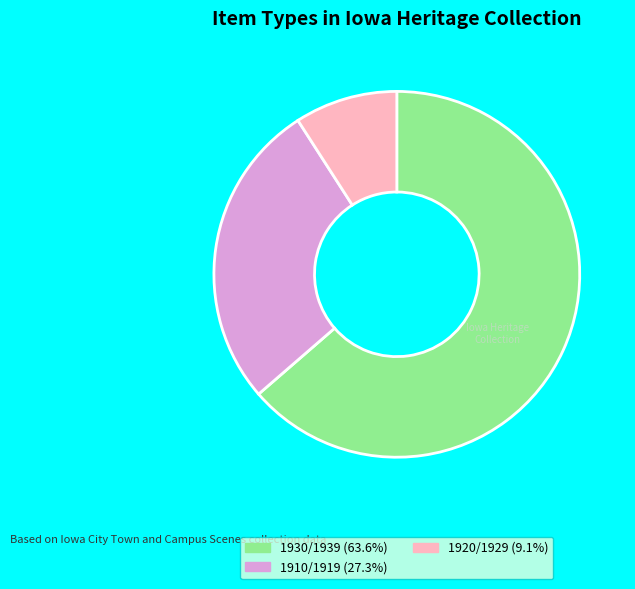

Is there any slice that represents more than half of the pie?

Yes